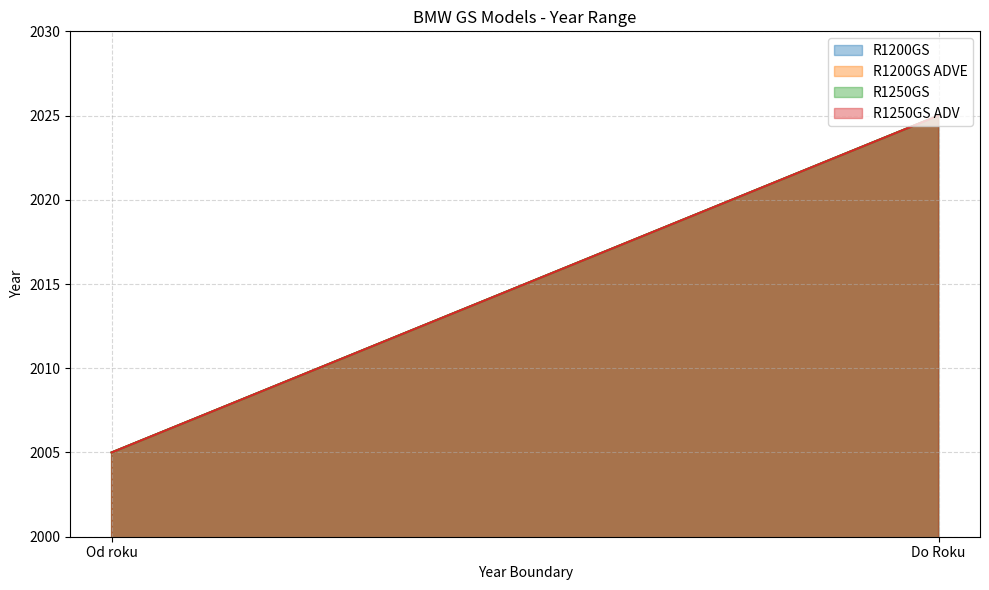

Which series changed the most between Od roku and Do Roku?

R1200GS